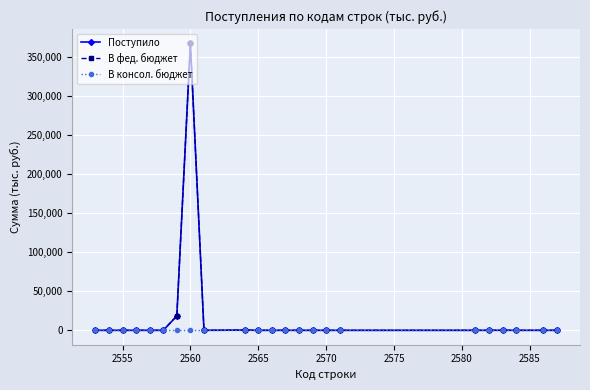

True or false: В консол. бюджет and Поступило cross at least once.

False